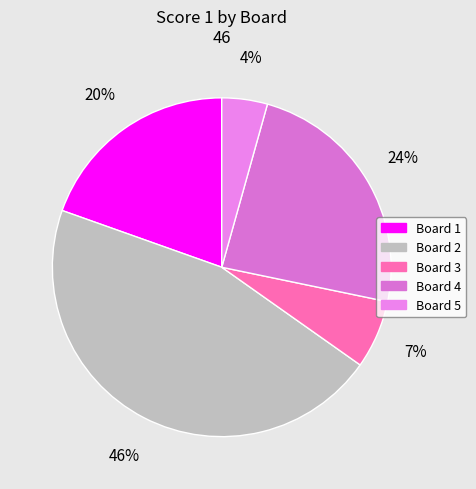

Rank the categories by value from highest to lowest.

Board 2, Board 4, Board 1, Board 3, Board 5